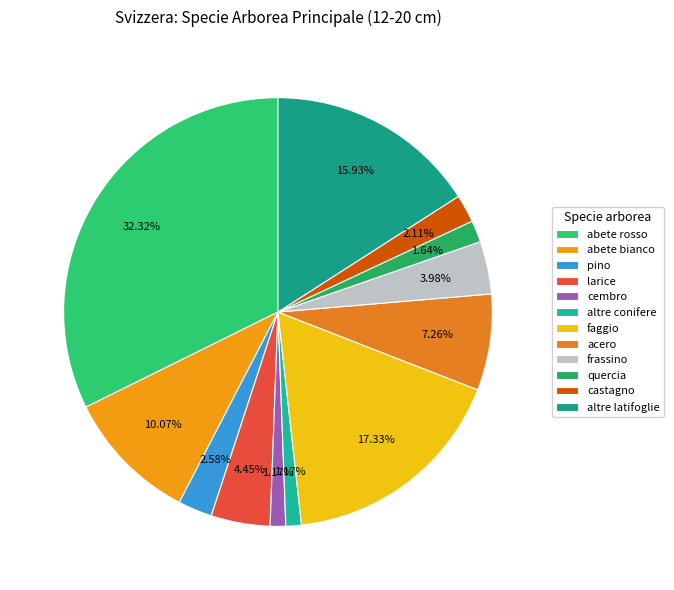

Does abete bianco account for over 50% of the chart?

No